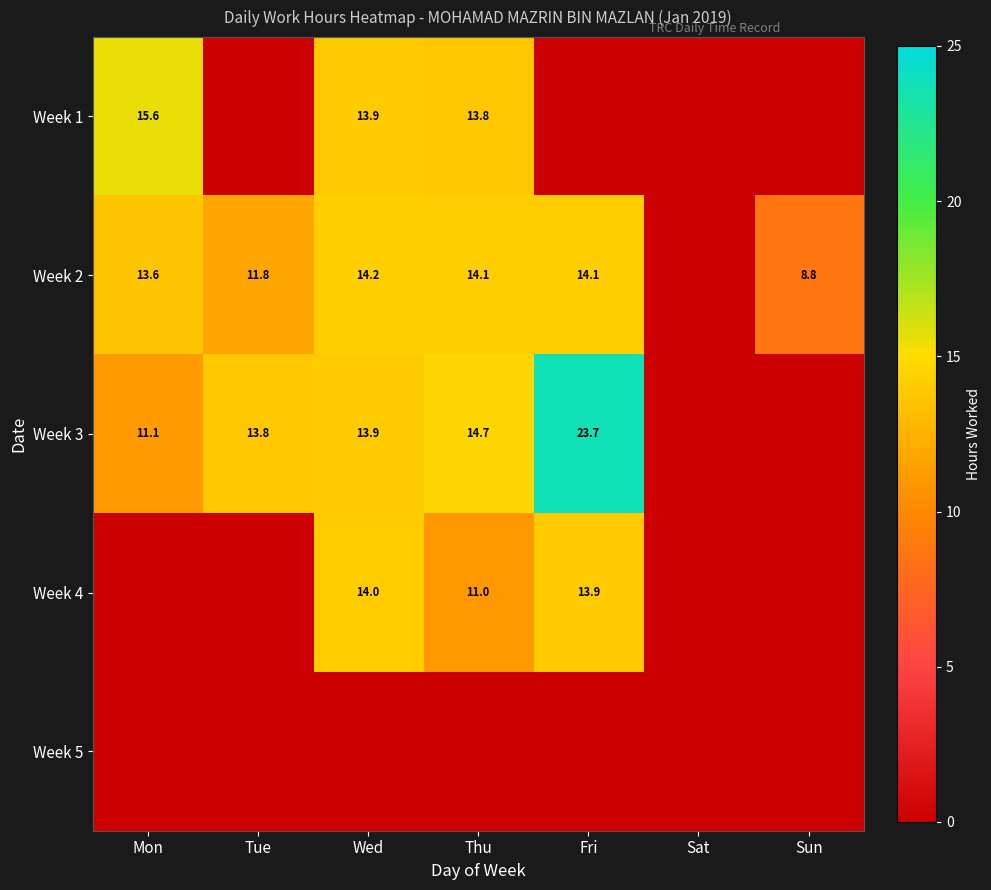

Is it true that Week 3 equals 16.2 at Fri?

False